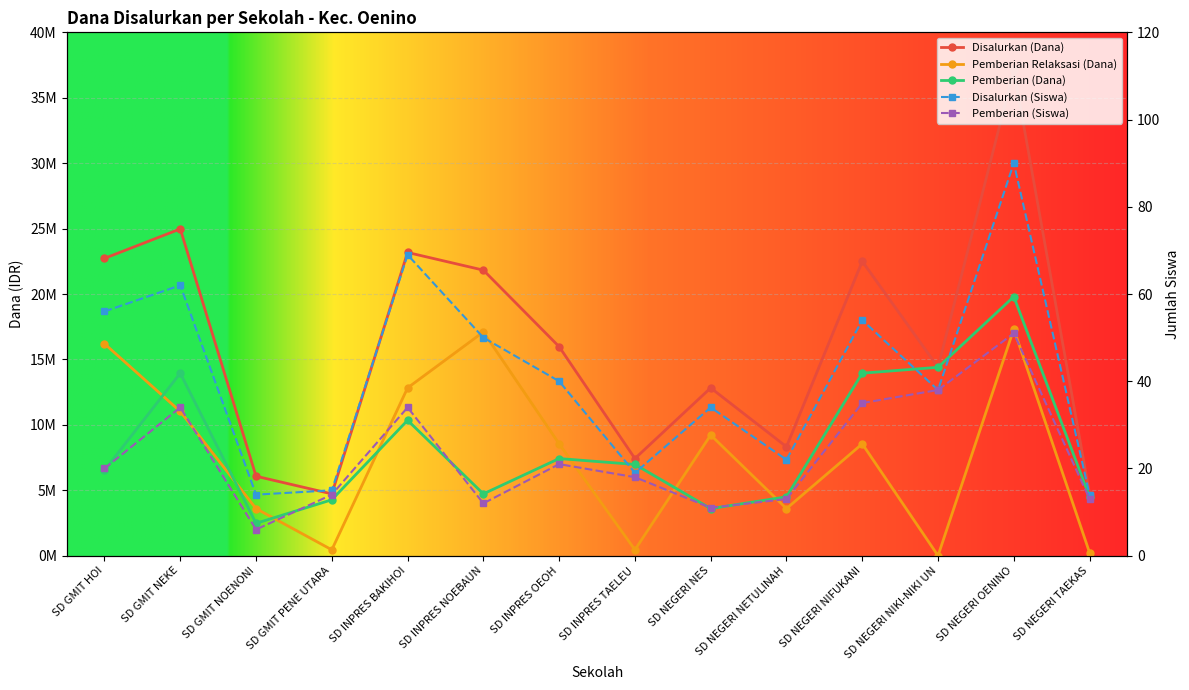

Which series has the largest total across all categories?

Disalurkan (Dana)